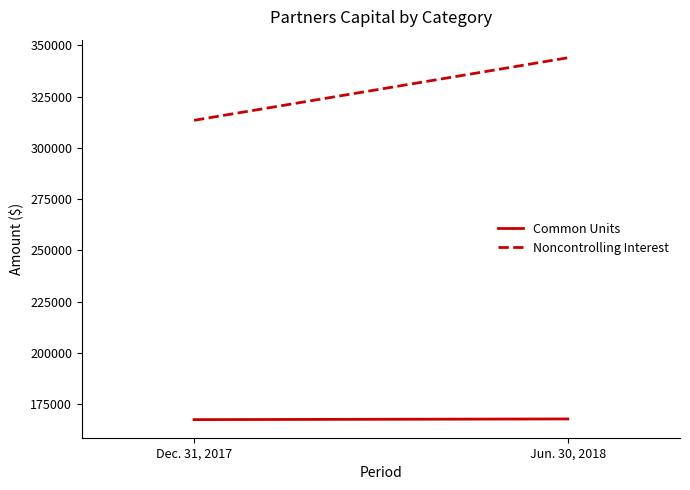

Rank the series by their average value, from lowest to highest.

Common Units, Noncontrolling Interest